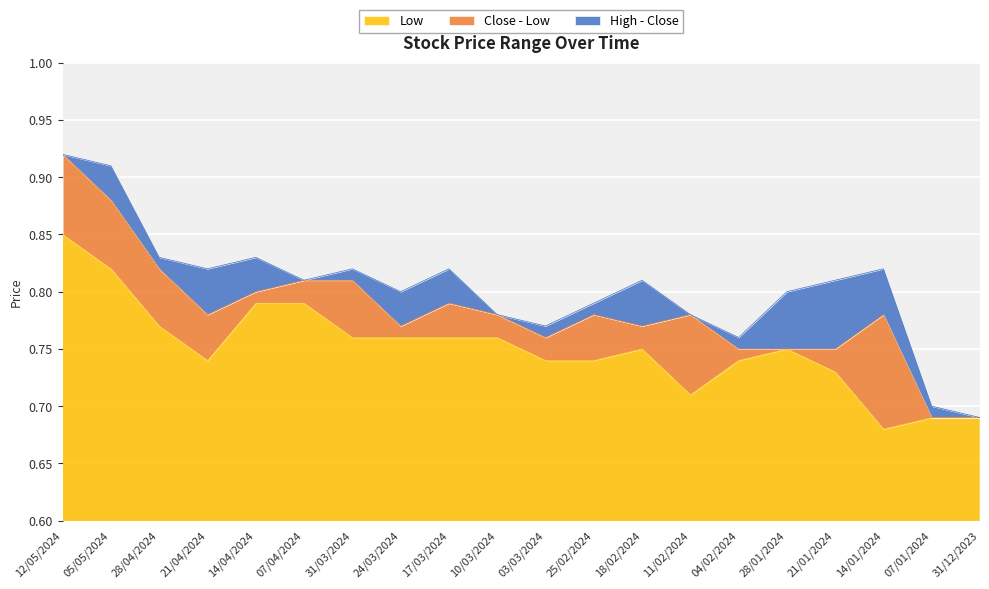

Is it true that Low equals 1.2 at 04/02/2024?

False